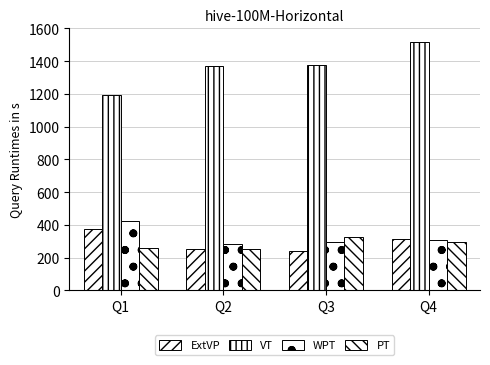

Does the chart contain any negative values?

No